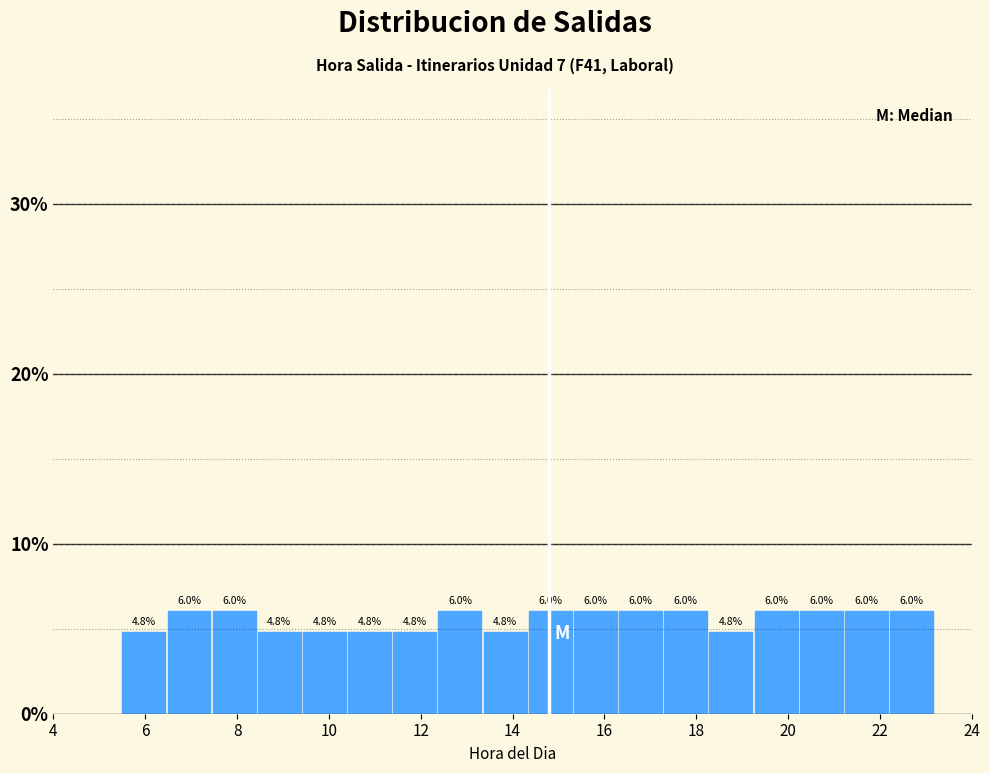

How tall is the bar that spans 16.4 to 17.4 on the x-axis? The bar edges are not printed on the chart, so give them approximately, as read against the axis.

6.0